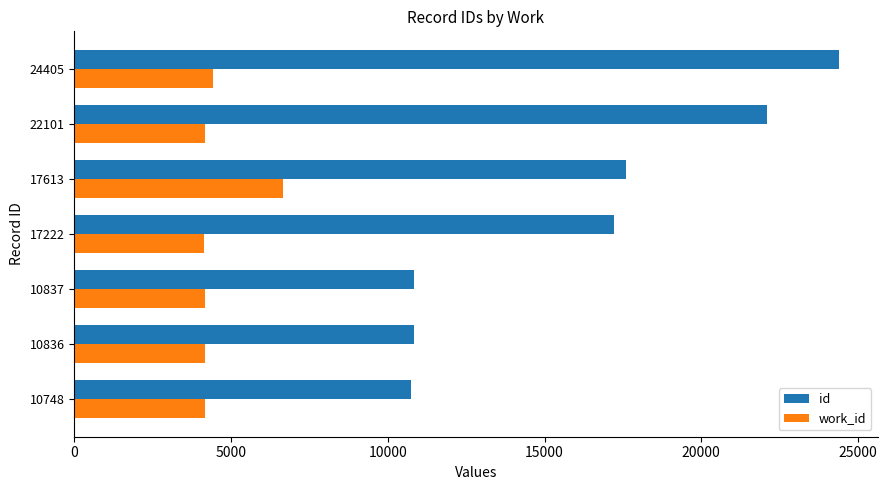

How many categories are shown in the chart?

7